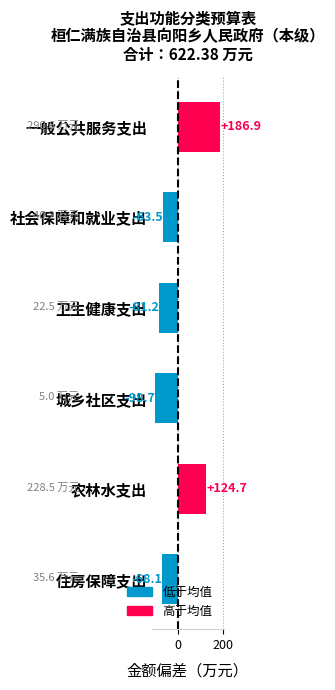

What is the smallest value displayed?

-98.7